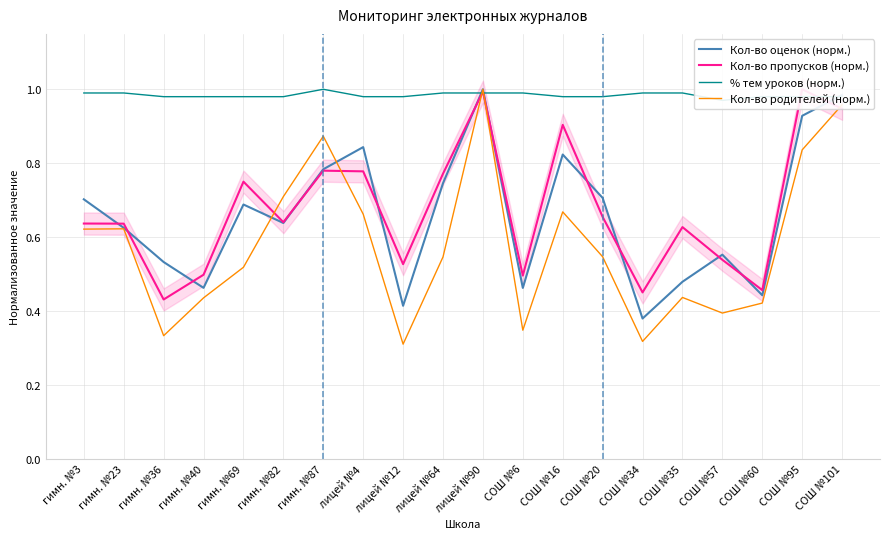

At which label is Кол-во пропусков (норм.) closest to 0?

гимн. №36